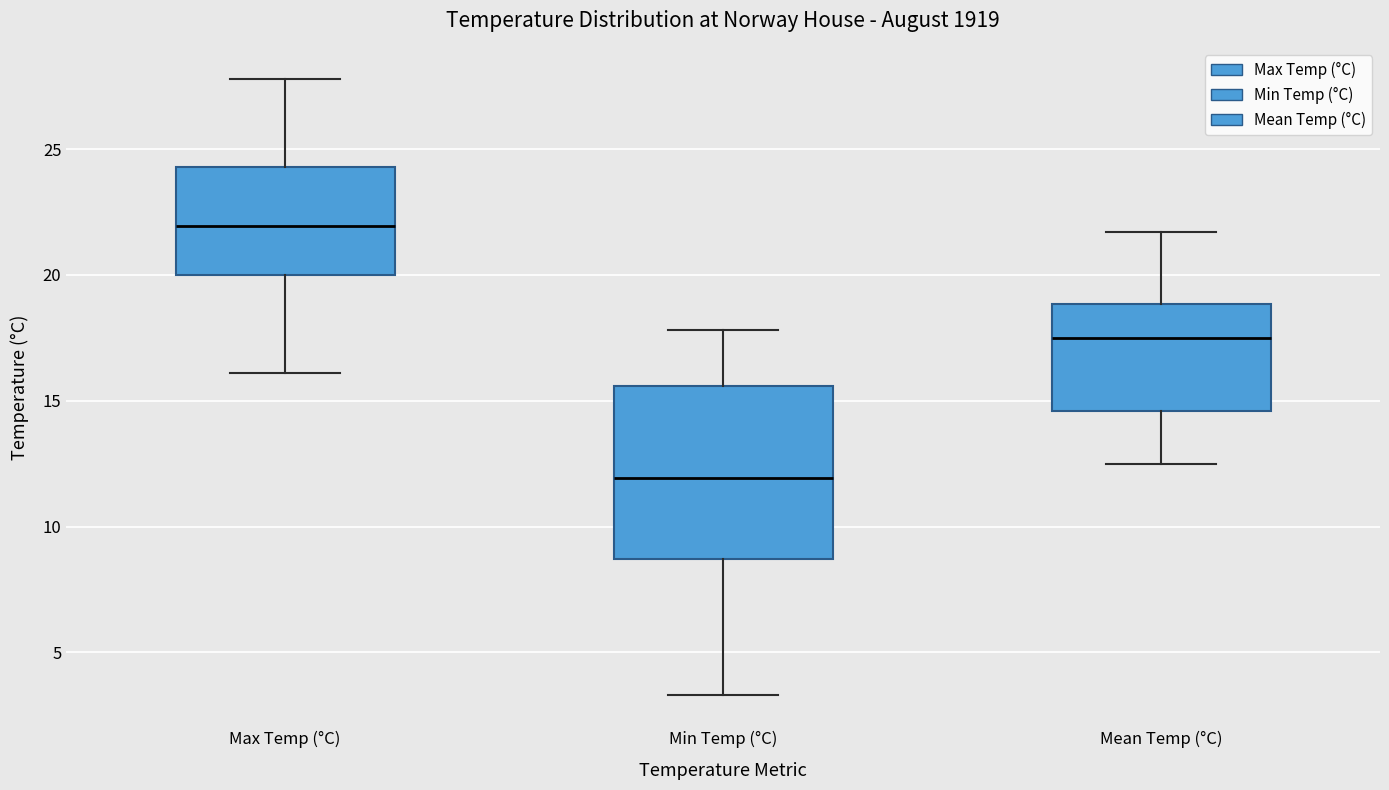

Which box is the tallest, from its lower edge to its upper edge?

Min Temp (°C)